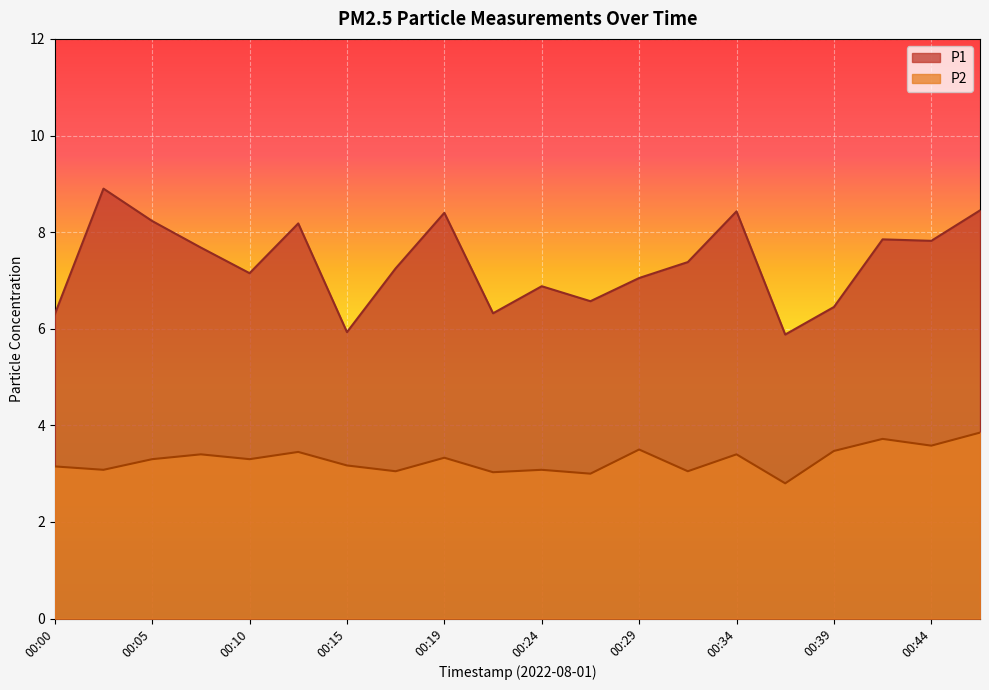

How many values in the P1 series are below 7?

7